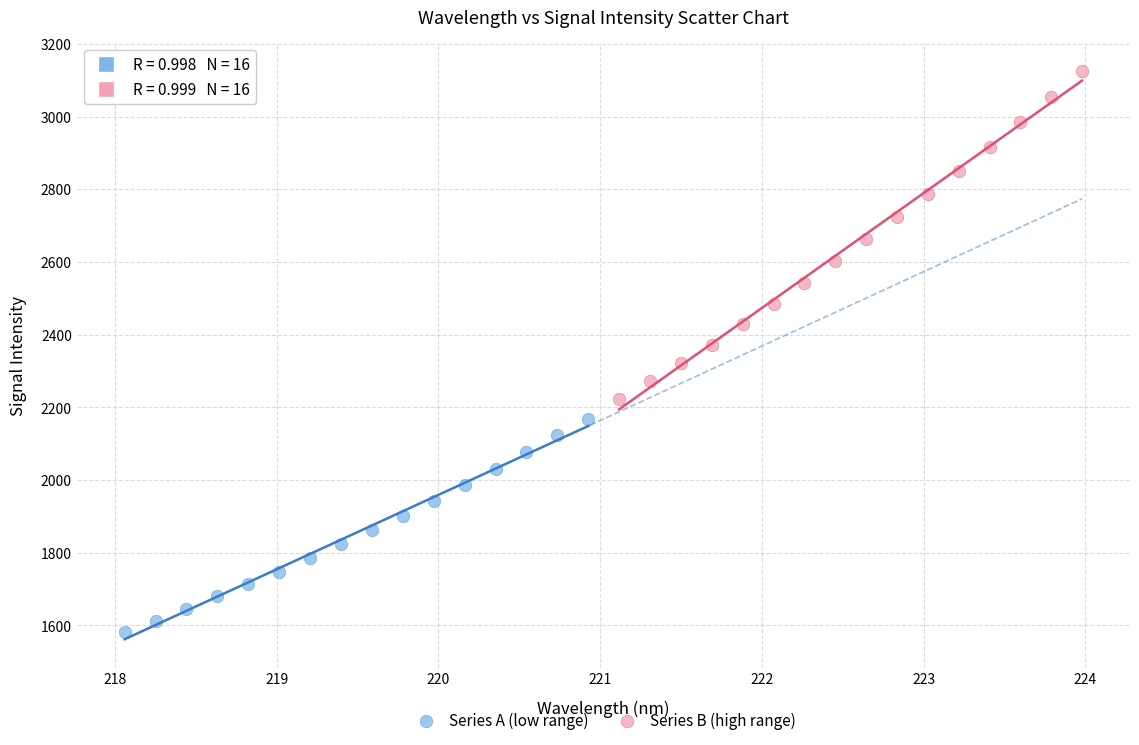

Which series reaches the minimum Y coordinate?

Series A (low range)